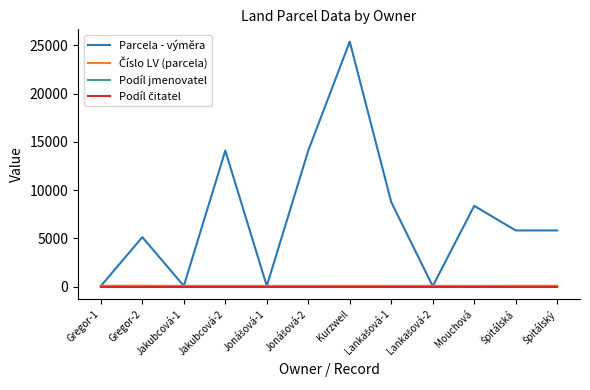

Which series has the largest total across all categories?

Parcela - výměra